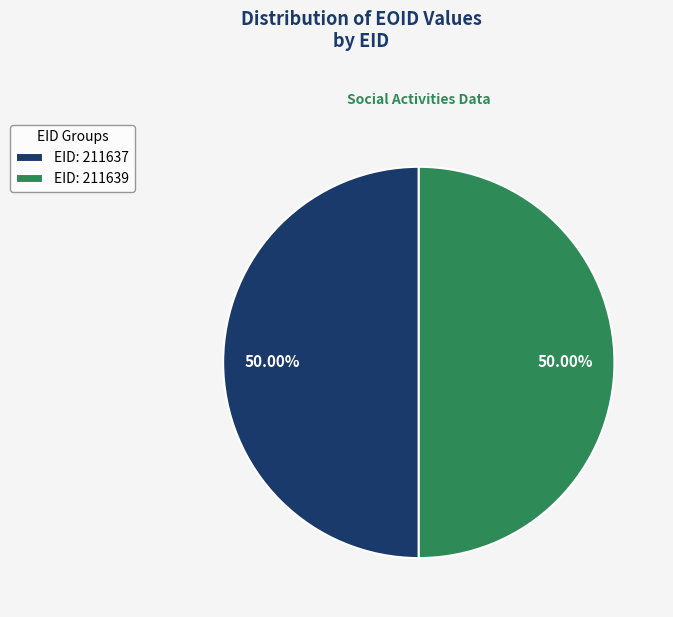

Combined, do EID: 211639 and EID: 211637 account for over 50%?

Yes